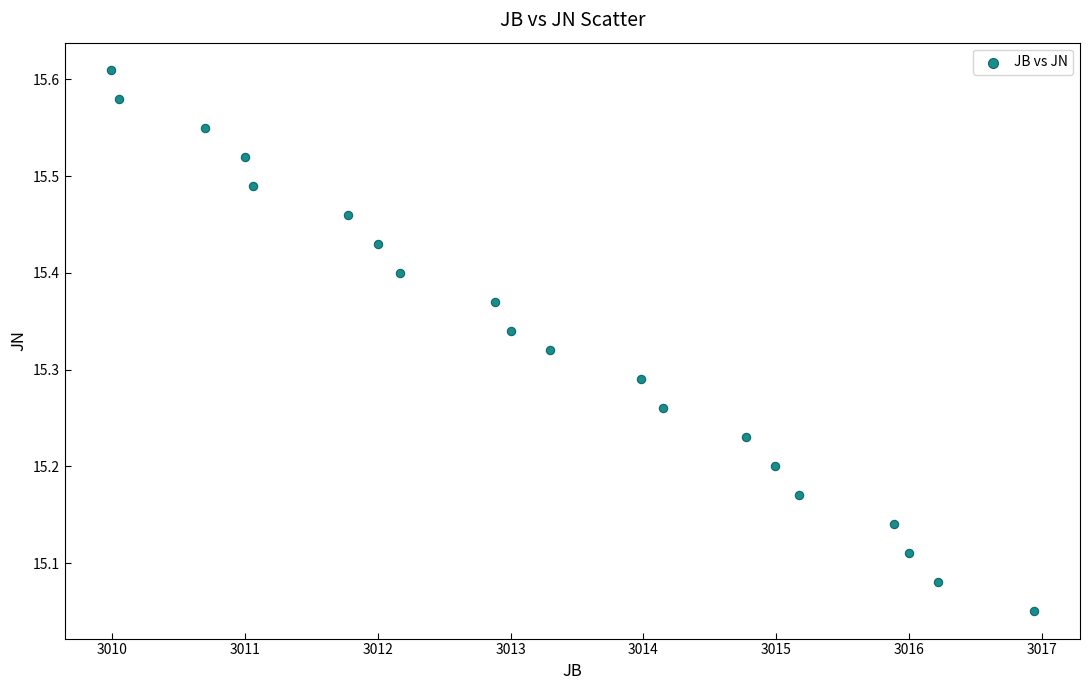

What is the range of Y values (max minus min)?

0.6